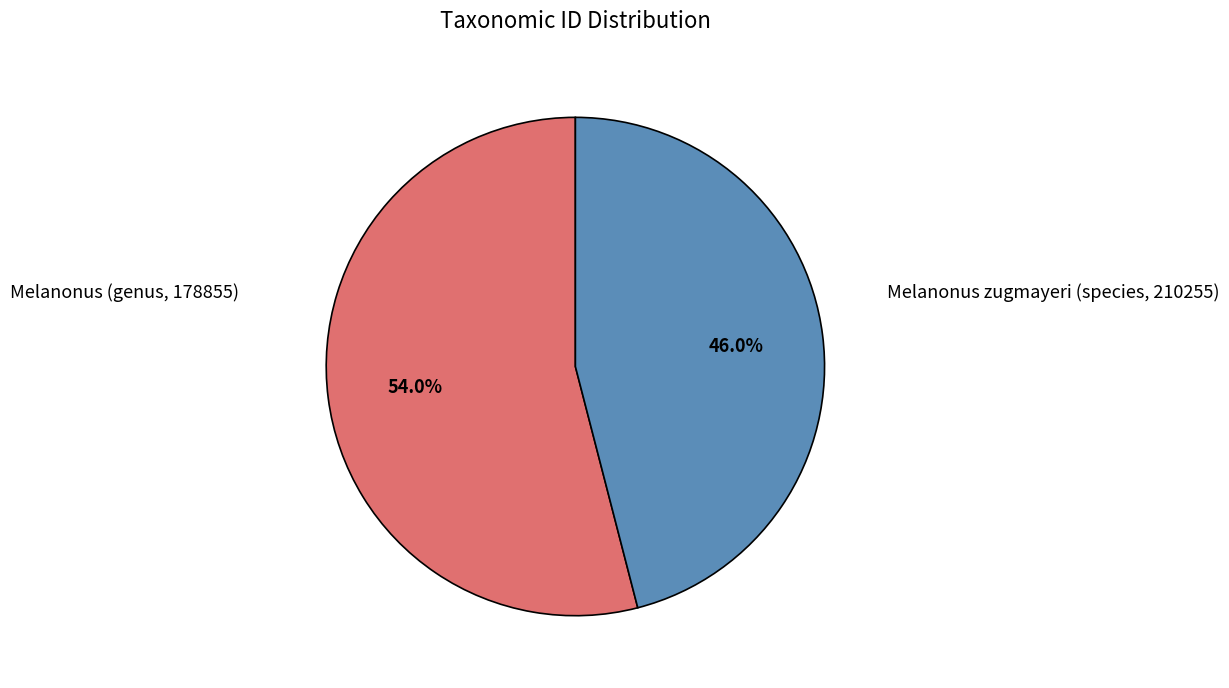

Approximately how many times larger is the value at Melanonus (genus, 178855) compared to Melanonus zugmayeri (species, 210255)?

1.2